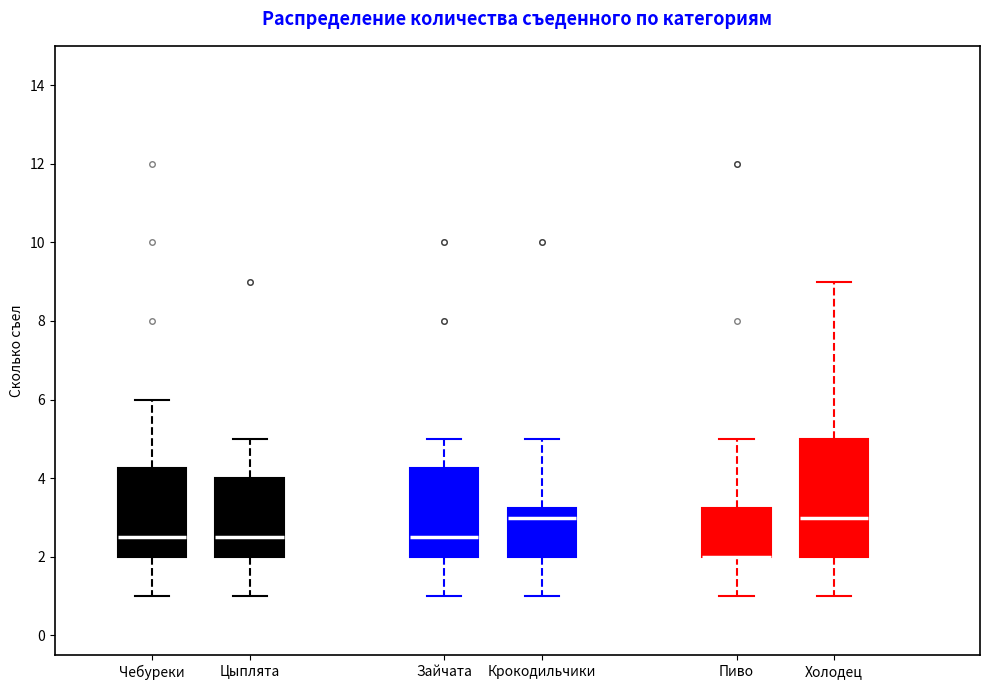

Reading left to right, read every box against the y-axis: the position of its median line, the range the box covers, and the ends of its whiskers. The values are not printed on the chart, so give them approximately, as read against the axis.

Чебуреки: median 2.6, box 2.0 to 4.2, whiskers 1.0 to 6.0
Цыплята: median 2.6, box 2.0 to 4.0, whiskers 1.0 to 5.0
Зайчата: median 2.6, box 2.0 to 4.2, whiskers 1.0 to 5.0
Крокодильчики: median 3.0, box 2.0 to 3.2, whiskers 1.0 to 5.0
Пиво: median 2.0 (drawn on the box's lower edge), box 2.0 to 3.2, whiskers 1.0 to 5.0
Холодец: median 3.0, box 2.0 to 5.0, whiskers 1.0 to 9.0